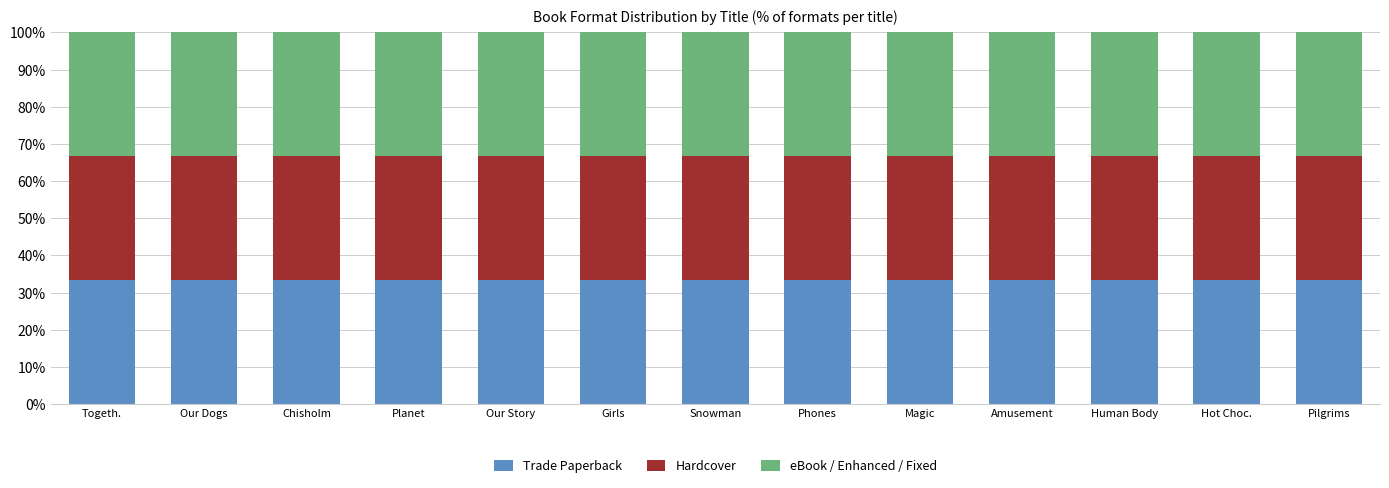

Which series has the widest spread of values?

Trade Paperback